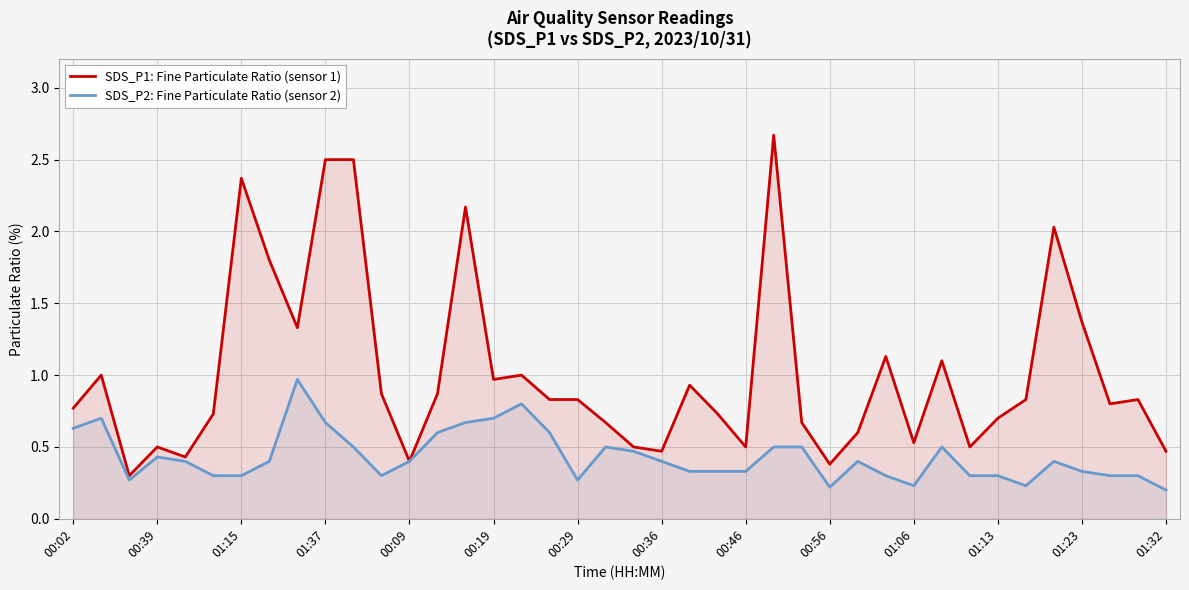

List the series in order of their peak value, lowest first.

SDS_P2: Fine Particulate Ratio (sensor 2), SDS_P1: Fine Particulate Ratio (sensor 1)